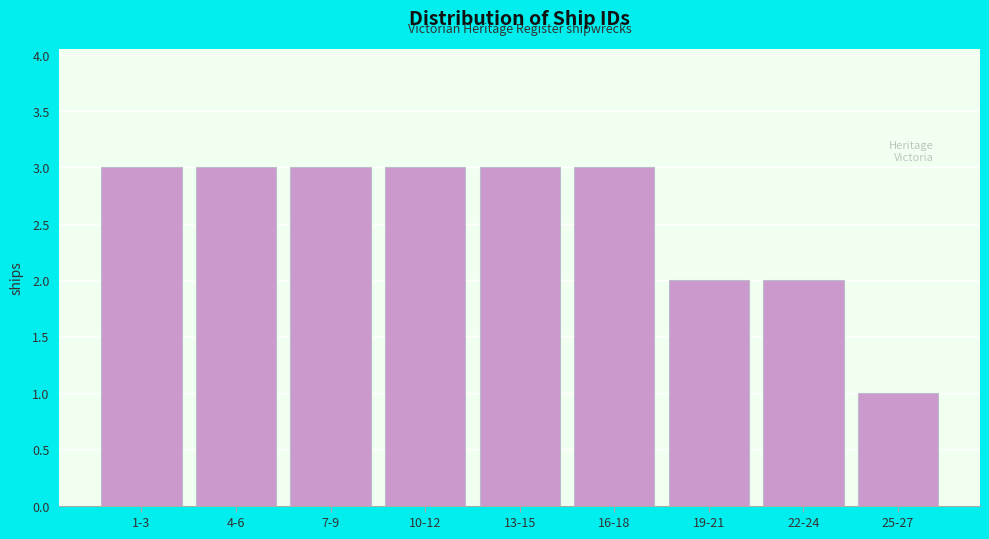

Reading left to right, what are all the values shown in this chart?

1-3=3	4-6=3	7-9=3	10-12=3	13-15=3	16-18=3	19-21=2	22-24=2	25-27=1